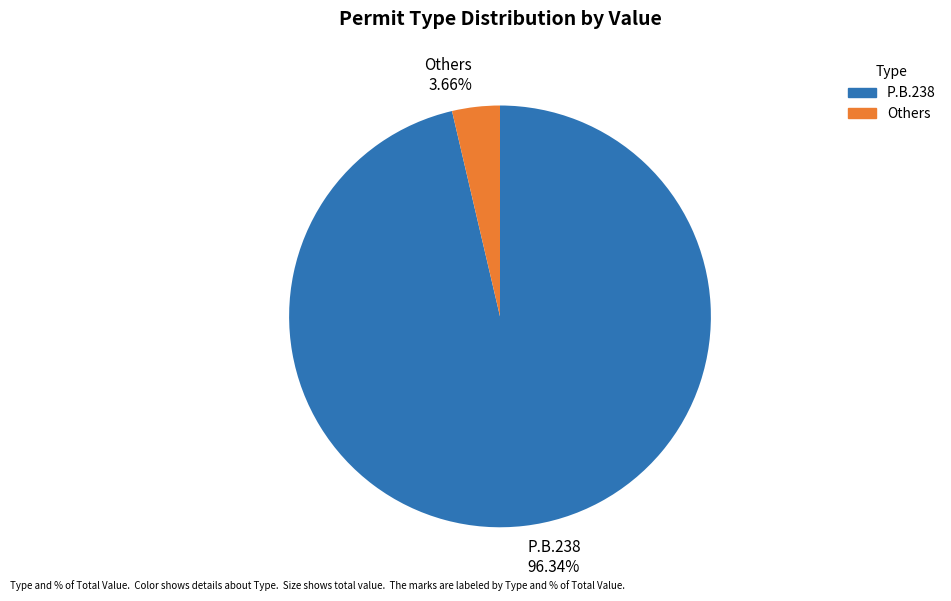

Is there a majority slice in this chart?

Yes